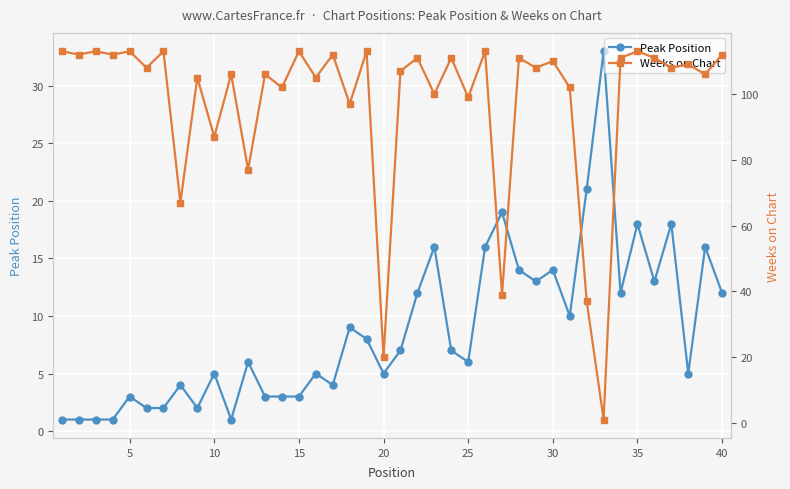

List the series in order of their peak value, highest first.

Weeks on Chart, Peak Position